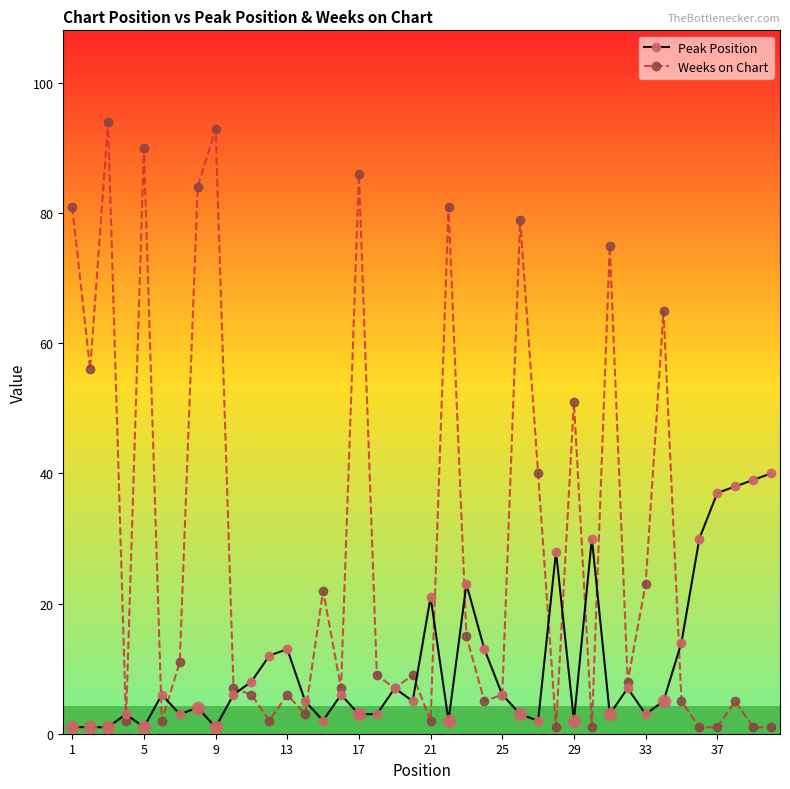

Which series has the largest total across all categories?

Weeks on Chart